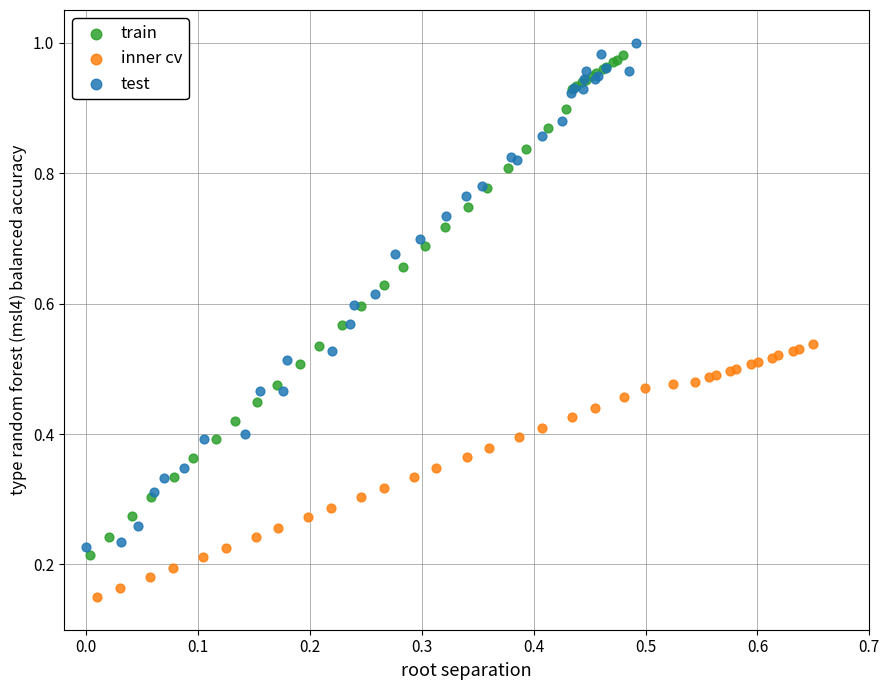

Which series reaches the minimum Y coordinate?

inner cv